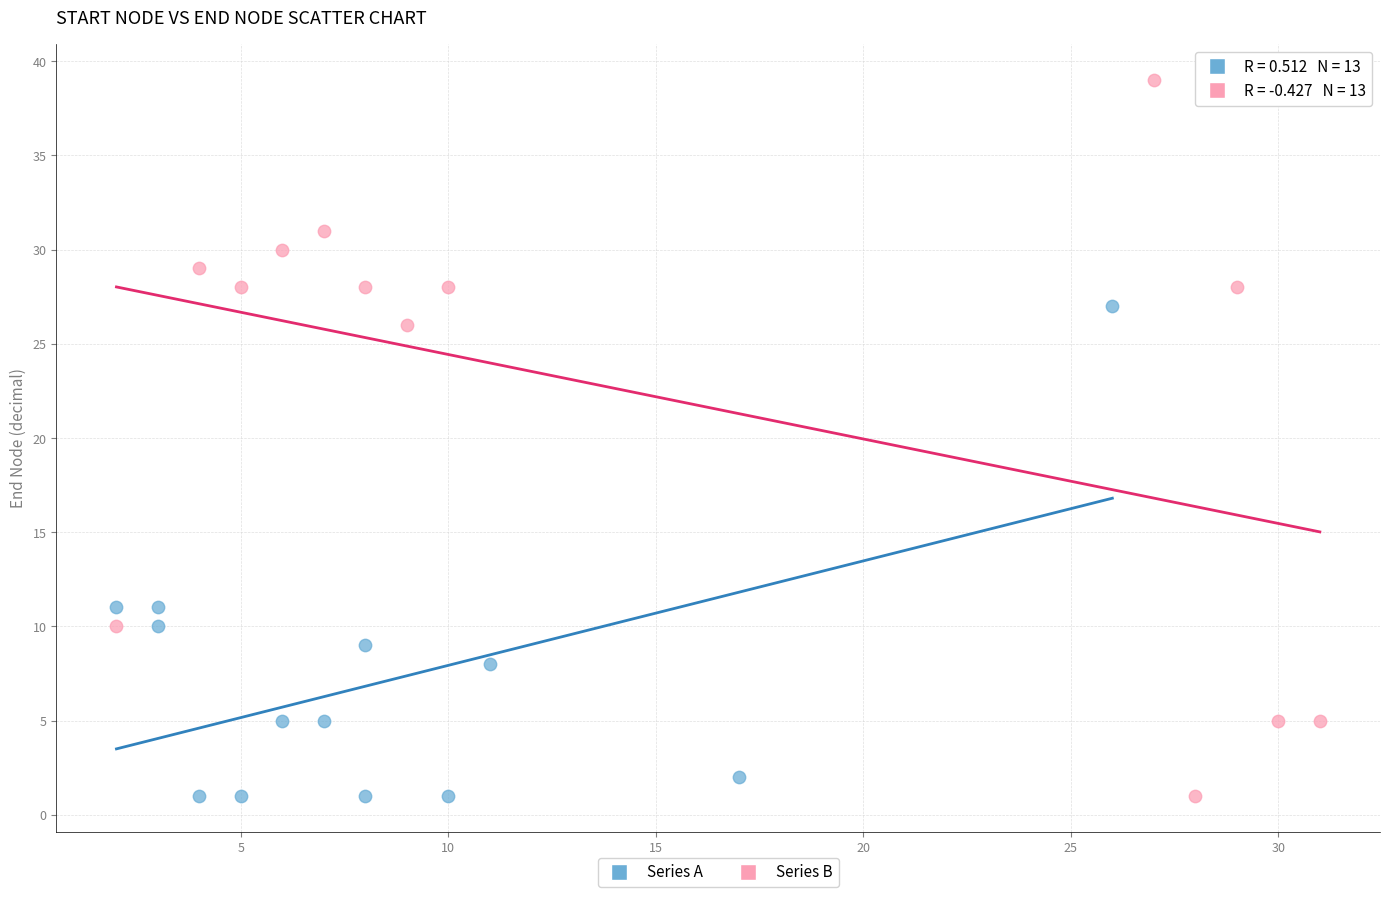

Which series contains the highest Y value?

Series B